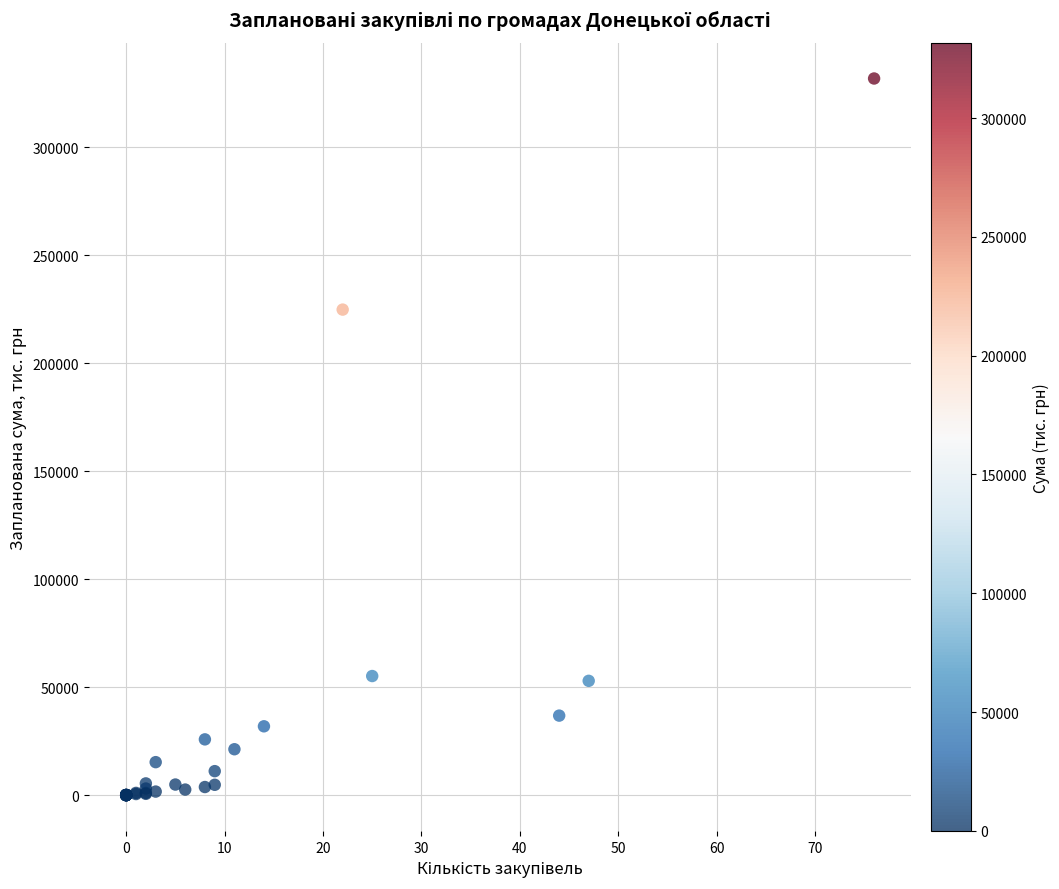

What Y value in the scatter plot is closest to 165861?

224737.3